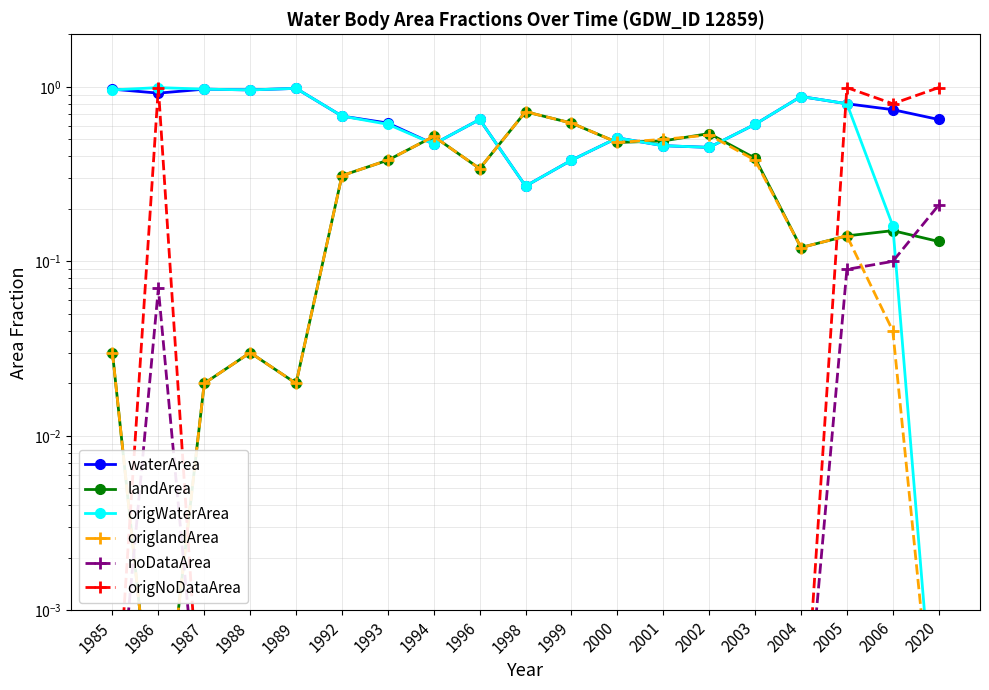

What is the maximum value for origlandArea?

0.7